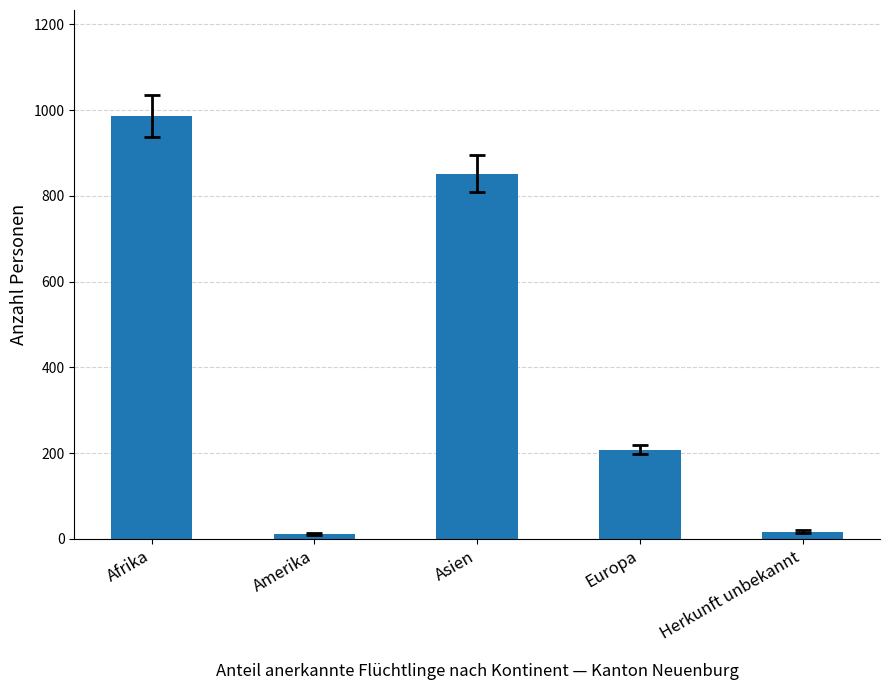

How many data points are less than 208?

2